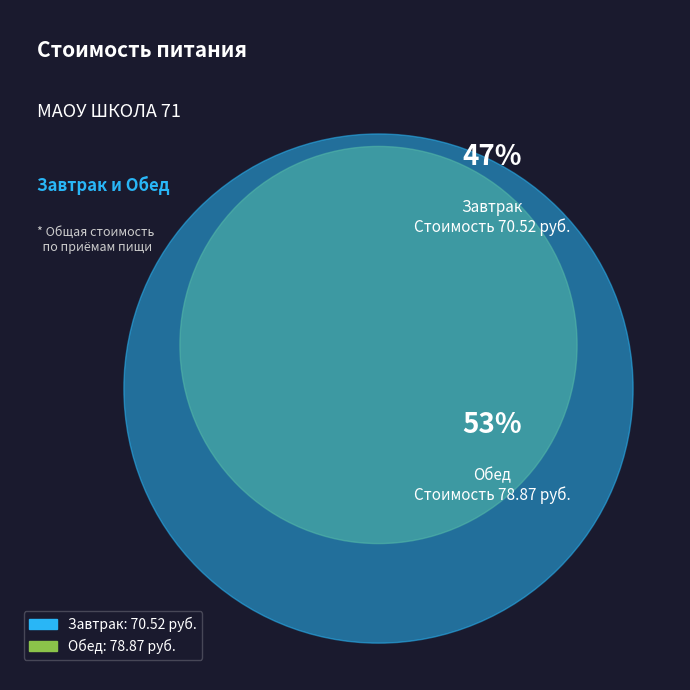

To the nearest percent, what is the average slice percentage?

50%